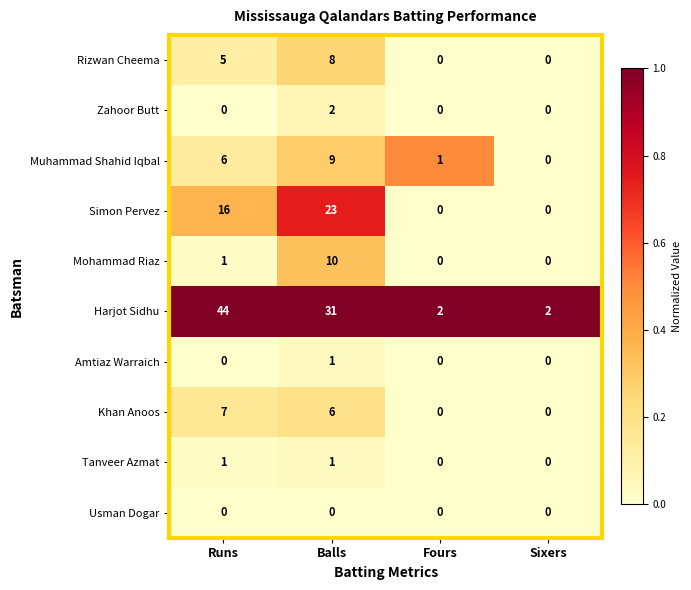

The Muhammad Shahid Iqbal series shows 9 at Balls. True or false?

True